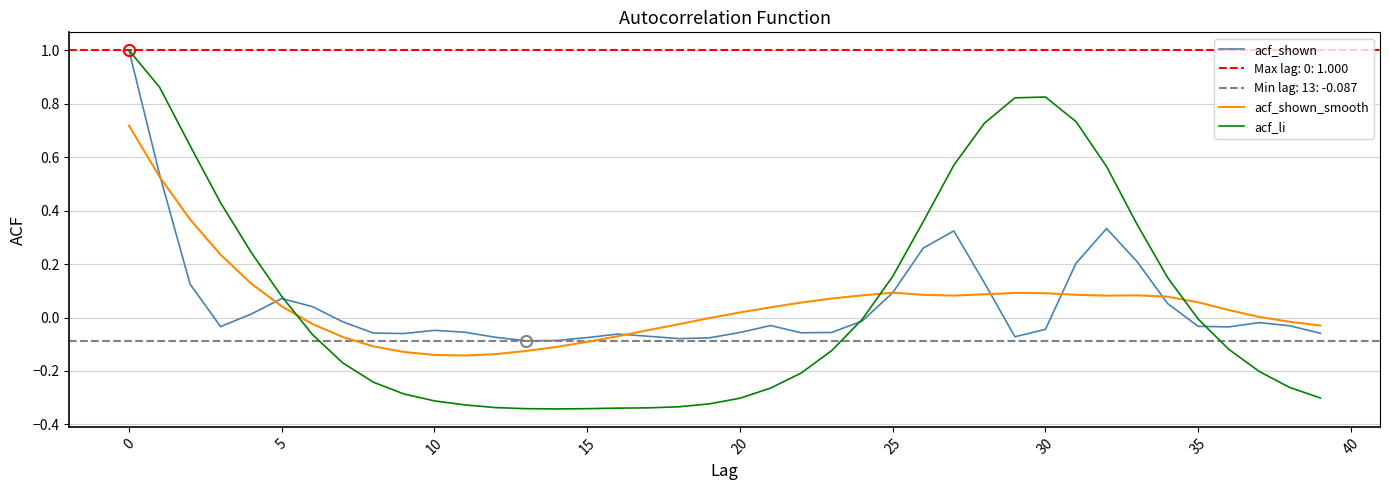

Reading left to right, extract all data points from this chart.

acf_shown: 1.0	0.5	0.1	-0.0	0.0	0.1	0.0	-0.0	-0.1	-0.1	-0.0	-0.1	-0.1	-0.1	-0.1	-0.1	-0.1	-0.1	-0.1	-0.1	-0.1	-0.0	-0.1	-0.1	-0.0	0.1	0.3	0.3	0.1	-0.1	-0.0	0.2	0.3	0.2	0.1	-0.0	-0.0	-0.0	-0.0	-0.1
acf_shown_smooth: 0.7	0.5	0.4	0.2	0.1	0.0	-0.0	-0.1	-0.1	-0.1	-0.1	-0.1	-0.1	-0.1	-0.1	-0.1	-0.1	-0.0	-0.0	-0.0	0.0	0.0	0.1	0.1	0.1	0.1	0.1	0.1	0.1	0.1	0.1	0.1	0.1	0.1	0.1	0.1	0.0	0.0	-0.0	-0.0
acf_li: 1.0	0.9	0.6	0.4	0.2	0.1	-0.1	-0.2	-0.2	-0.3	-0.3	-0.3	-0.3	-0.3	-0.3	-0.3	-0.3	-0.3	-0.3	-0.3	-0.3	-0.3	-0.2	-0.1	-0.0	0.2	0.4	0.6	0.7	0.8	0.8	0.7	0.6	0.3	0.1	-0.0	-0.1	-0.2	-0.3	-0.3